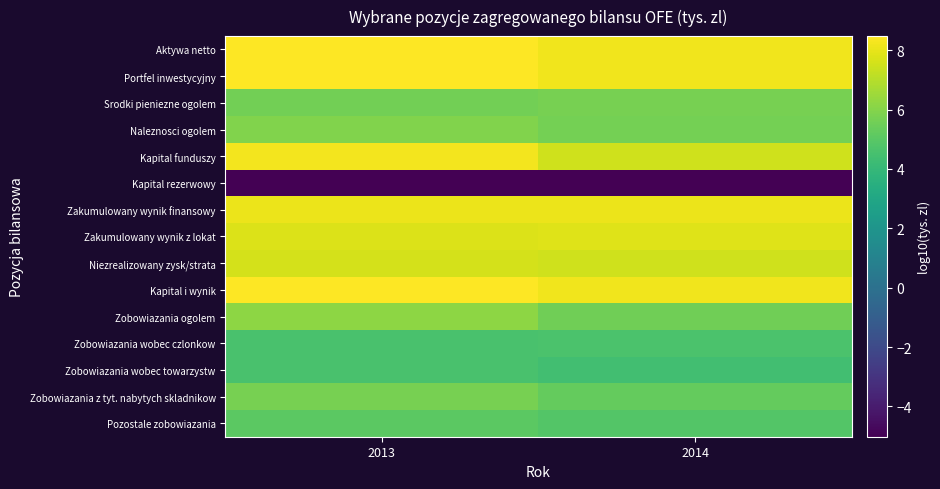

What is the total value across all series at 2014?

86.5